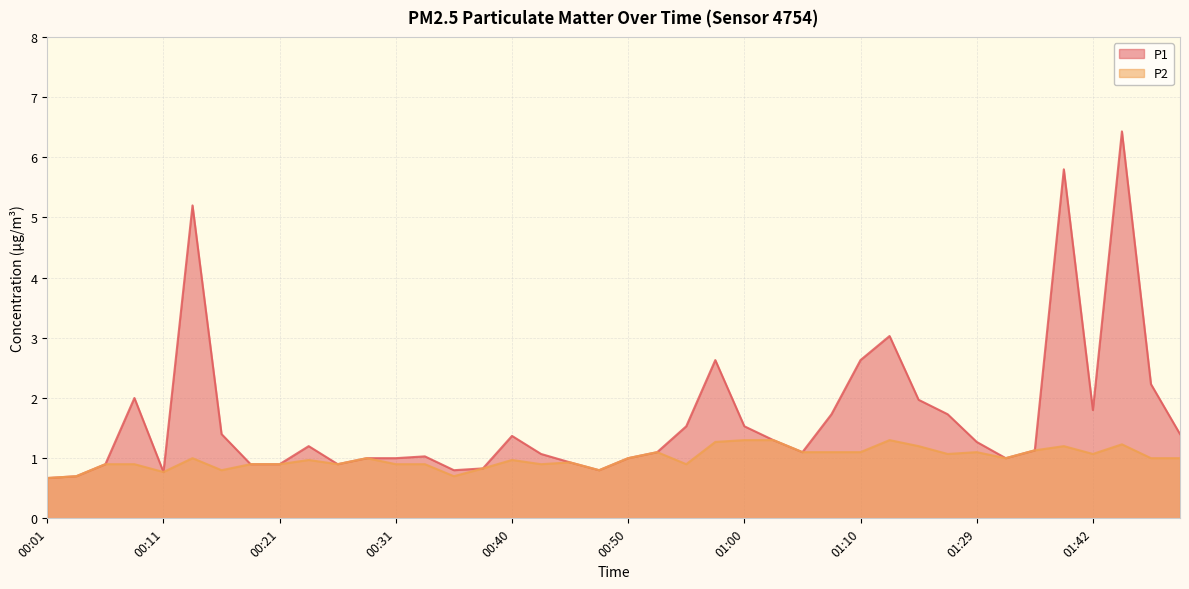

Reading right to left, extract all data points from this chart.

P1: 01:50=1.4	01:47=2.2	01:45=6.4	01:42=1.8	01:39=5.8	01:37=1.1	01:34=1.0	01:29=1.3	01:21=1.7	01:18=2.0	01:16=3.0	01:10=2.6	01:08=1.7	01:05=1.1	01:03=1.3	01:00=1.5	00:58=2.6	00:55=1.5	00:53=1.1	00:50=1.0	00:48=0.8	00:45=0.9	00:43=1.1	00:40=1.4	00:38=0.8	00:36=0.8	00:33=1.0	00:31=1.0	00:28=1.0	00:26=0.9	00:23=1.2	00:21=0.9	00:18=0.9	00:16=1.4	00:14=5.2	00:11=0.8	00:09=2.0	00:06=0.9	00:04=0.7	00:01=0.7
P2: 01:50=1.0	01:47=1.0	01:45=1.2	01:42=1.1	01:39=1.2	01:37=1.1	01:34=1.0	01:29=1.1	01:21=1.1	01:18=1.2	01:16=1.3	01:10=1.1	01:08=1.1	01:05=1.1	01:03=1.3	01:00=1.3	00:58=1.3	00:55=0.9	00:53=1.1	00:50=1.0	00:48=0.8	00:45=0.9	00:43=0.9	00:40=1.0	00:38=0.8	00:36=0.7	00:33=0.9	00:31=0.9	00:28=1.0	00:26=0.9	00:23=1.0	00:21=0.9	00:18=0.9	00:16=0.8	00:14=1.0	00:11=0.8	00:09=0.9	00:06=0.9	00:04=0.7	00:01=0.7